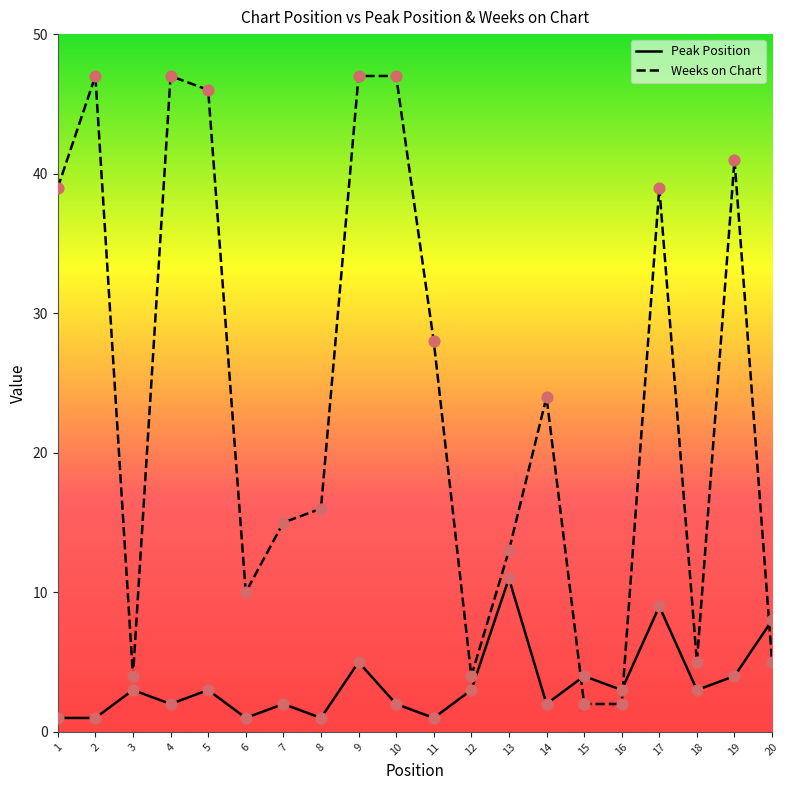

What are all the series names shown in the legend?

Peak Position, Weeks on Chart